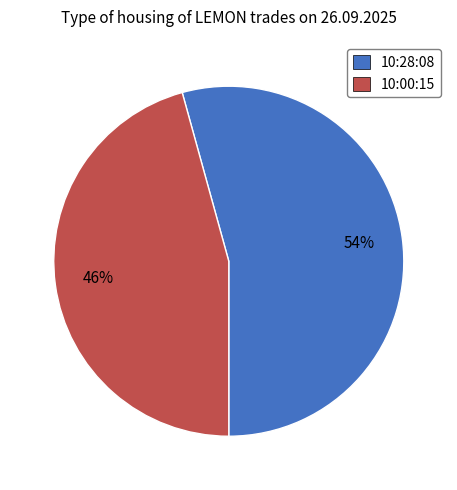

What percentage is the 10:28:08 slice, to the nearest percent?

54%